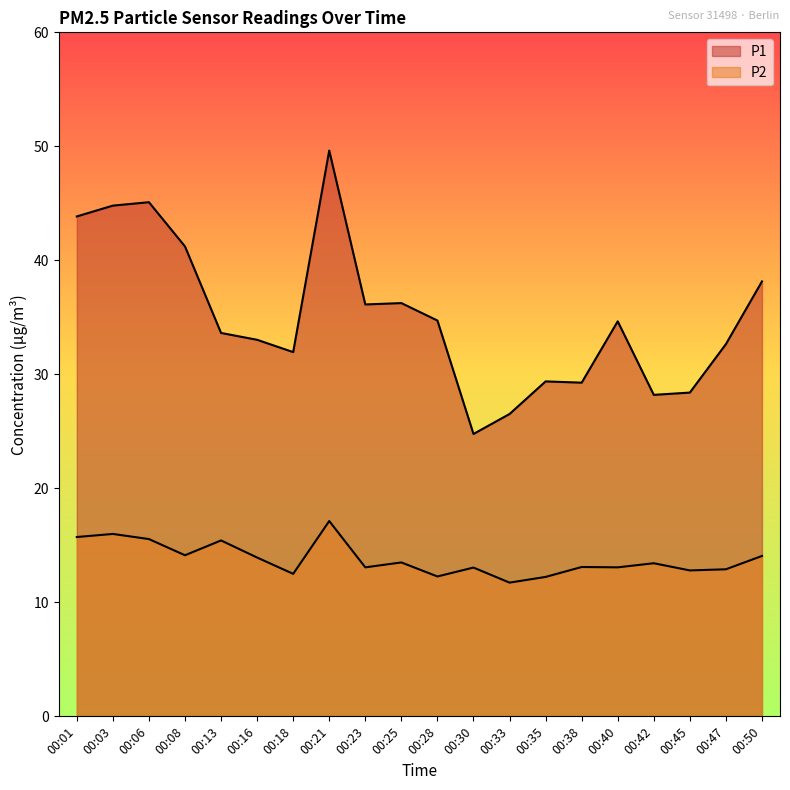

List the series in order of their peak value, highest first.

P1, P2